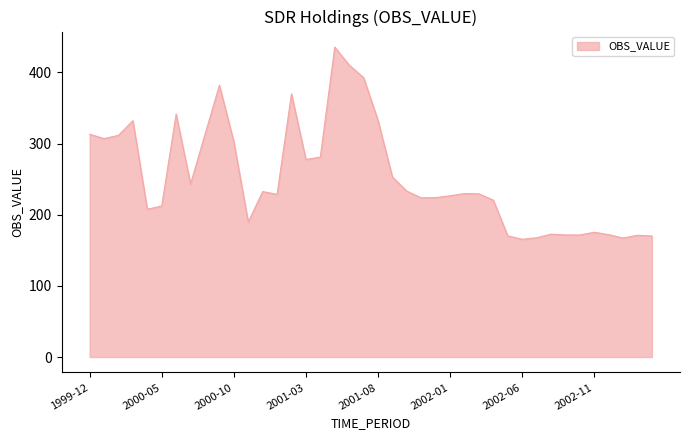

What is the difference between the maximum and minimum values?

270.1